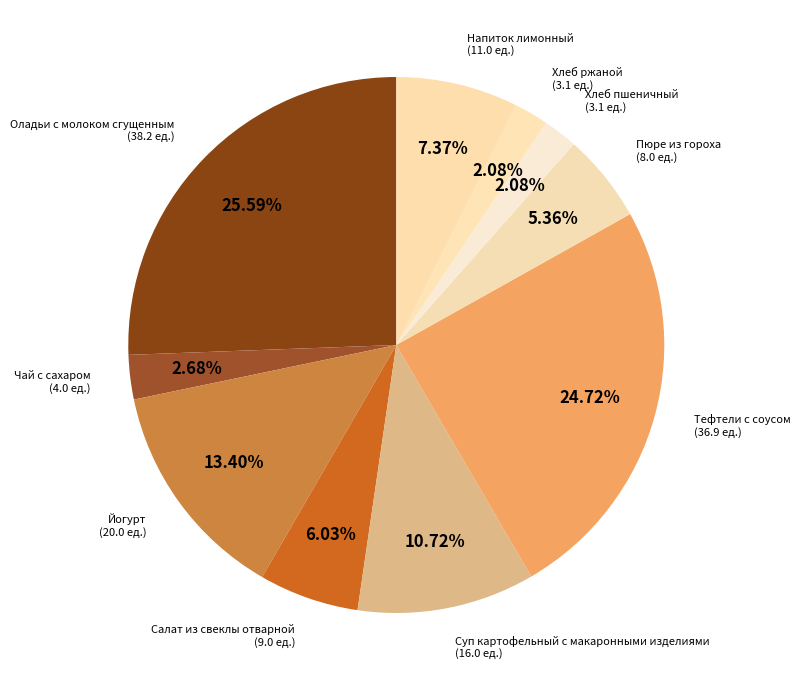

The Оладьи с молоком сгущенным slice represents 26% of the pie. True or false?

True